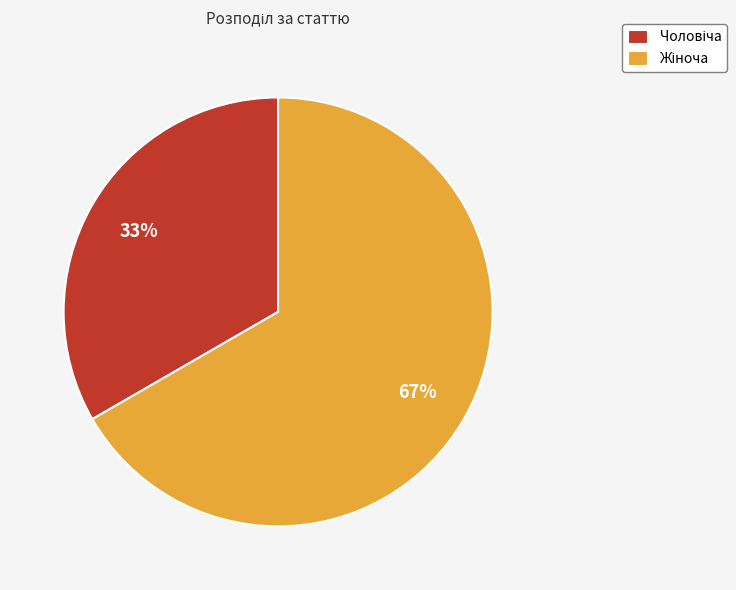

Does any single category account for the majority?

Yes